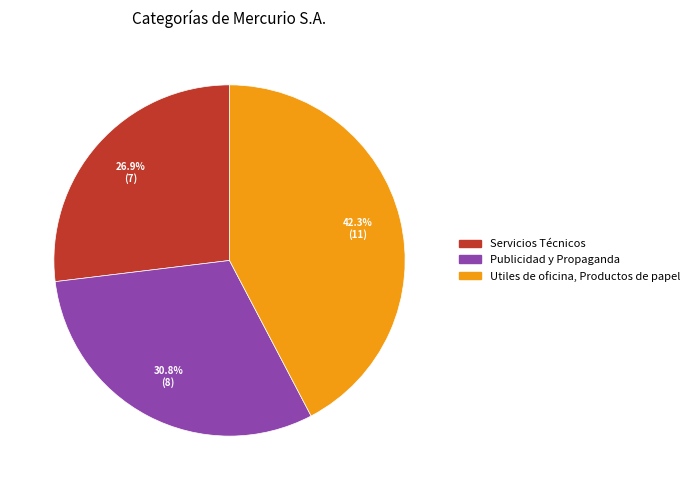

True or false: Servicios Técnicos accounts for 27% of the total.

True